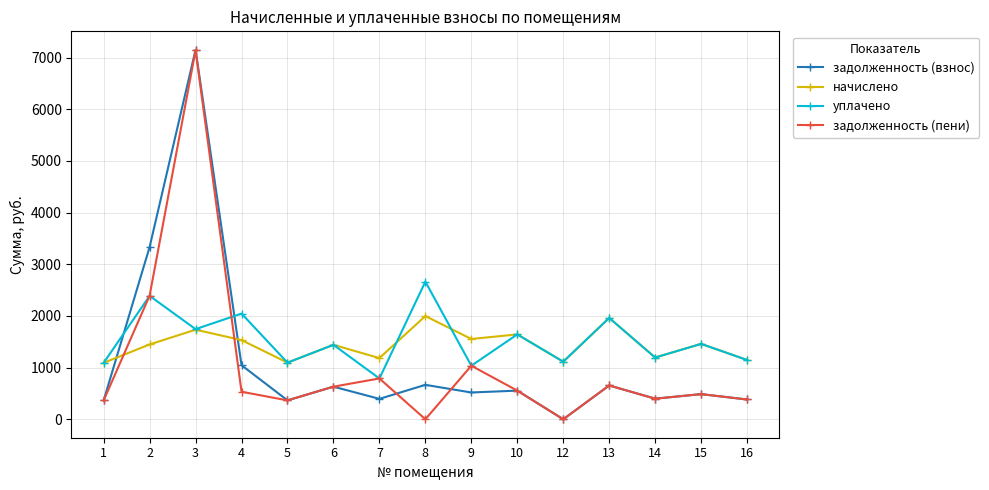

In уплачено, how many points are higher than both neighbors (excluding endpoints)?

7